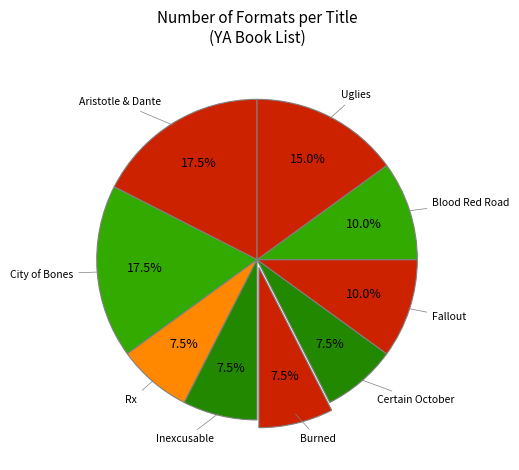

Is there a majority slice in this chart?

No